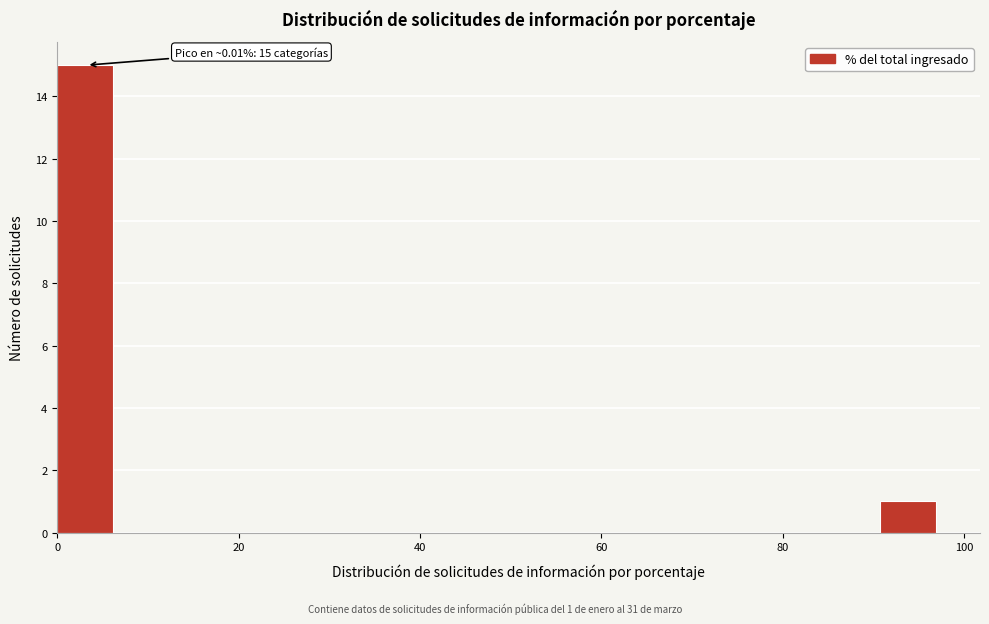

Read against the x-axis, roughly where is the centre of the tallest bar?

4